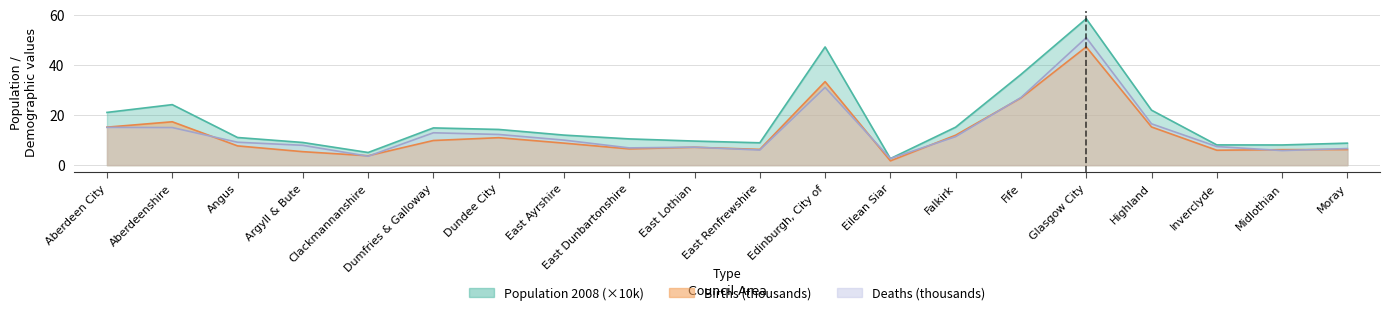

What value does the Population 2008 series have at East Dunbartonshire?

10.5